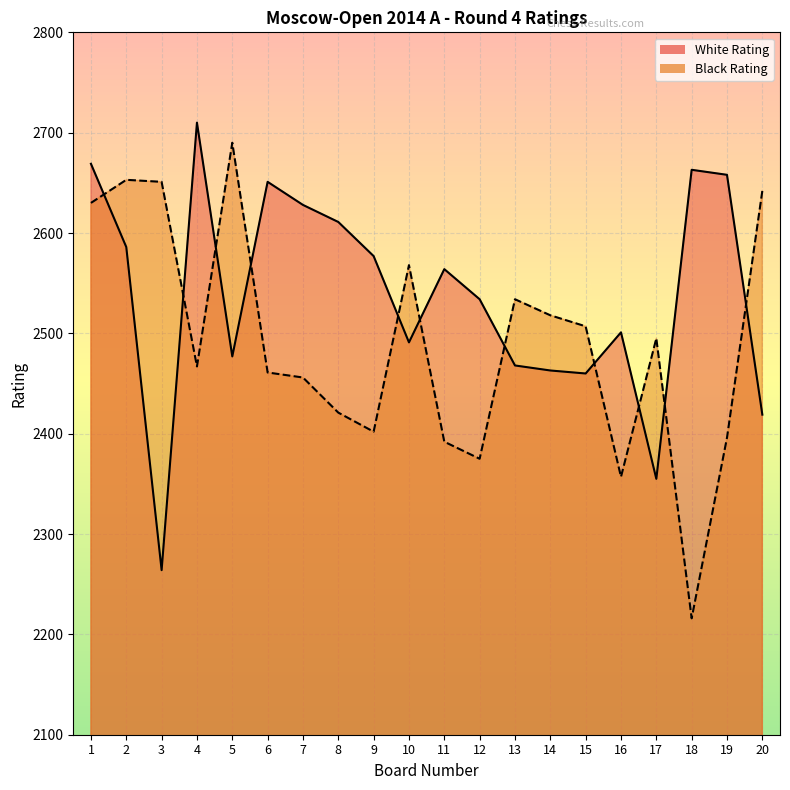

What is the maximum value shown in the chart?

2710